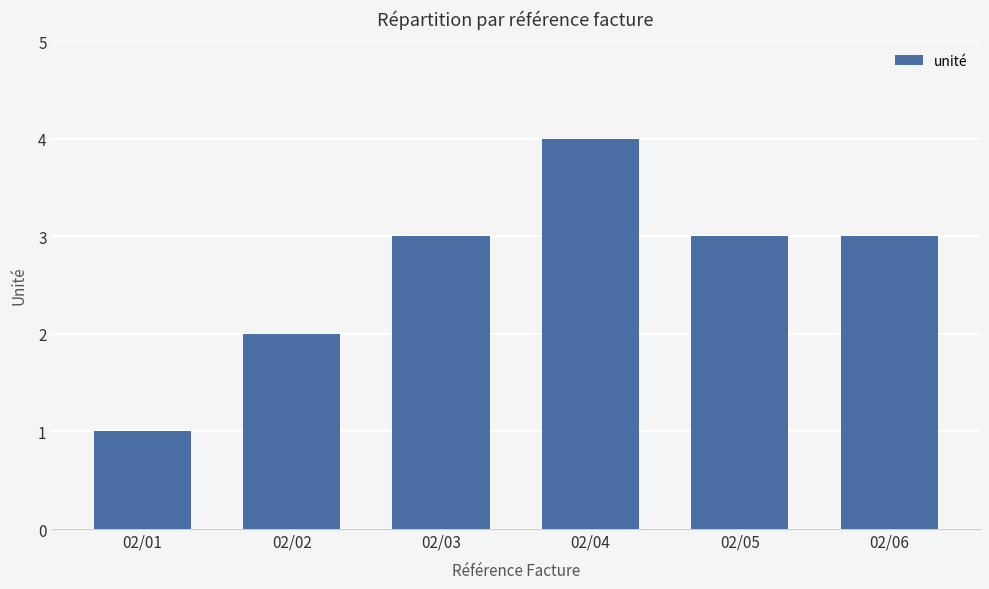

Reading left to right, what are all the values shown in this chart?

1	2	3	4	3	3